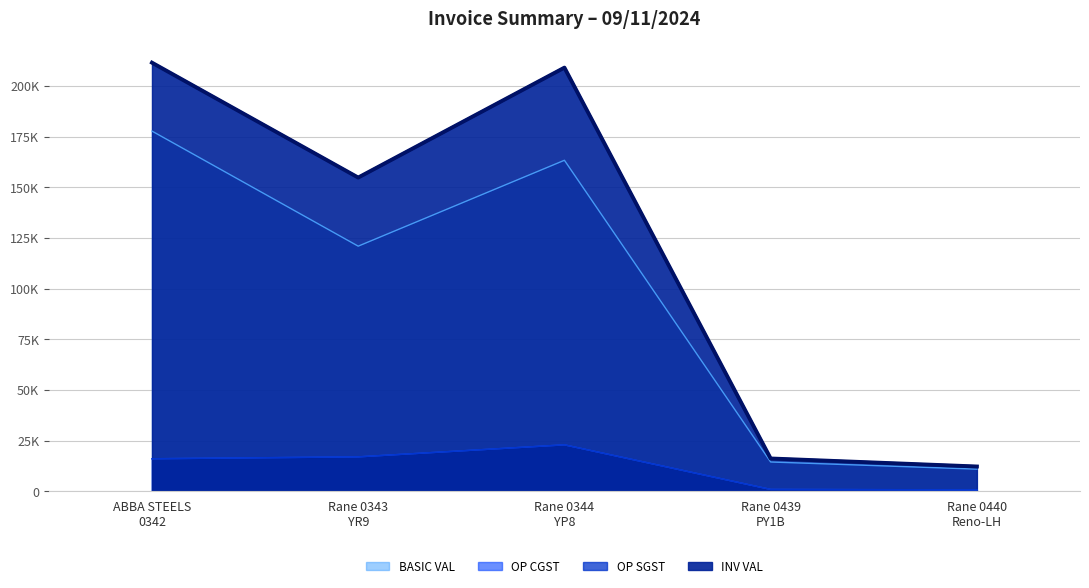

What are all the series names shown in the legend?

BASIC VAL, OP CGST, OP SGST, INV VAL